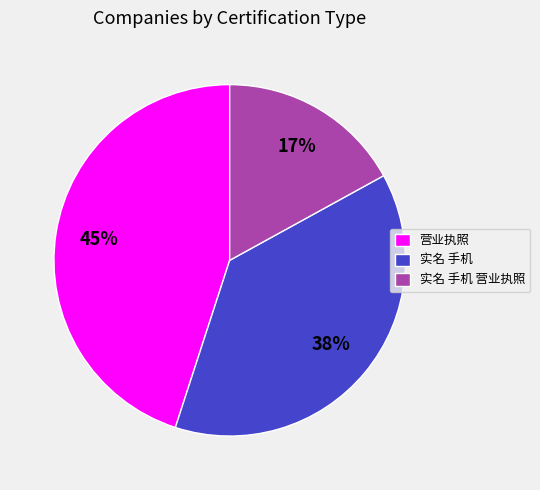

What is the smallest slice in the pie chart?

实名 手机 营业执照